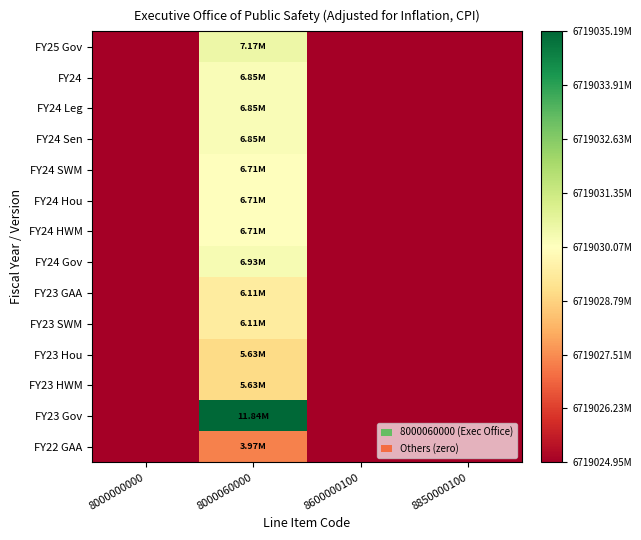

Rank the series at 8600000100 from lowest to highest value.

FY25 Gov, FY24, FY24 Leg, FY24 Sen, FY24 SWM, FY24 Hou, FY24 HWM, FY24 Gov, FY23 GAA, FY23 SWM, FY23 Hou, FY23 HWM, FY23 Gov, FY22 GAA